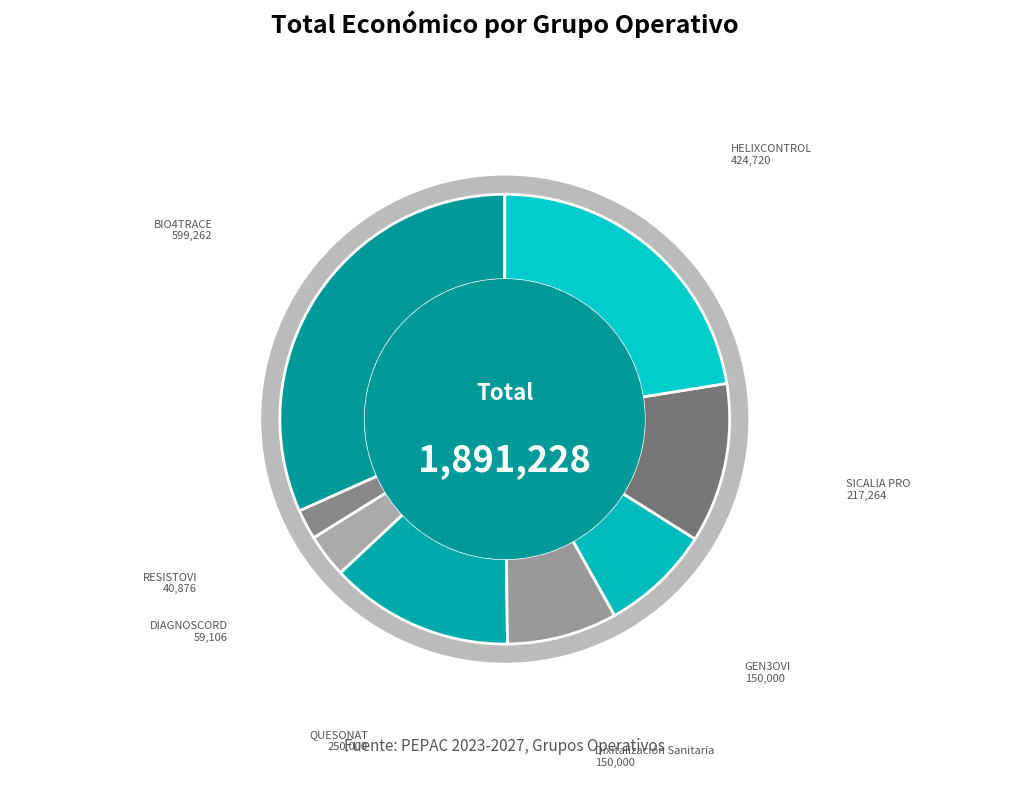

Combined, what portion of the pie is QUESONAT and GEN3OVI?

21.2%